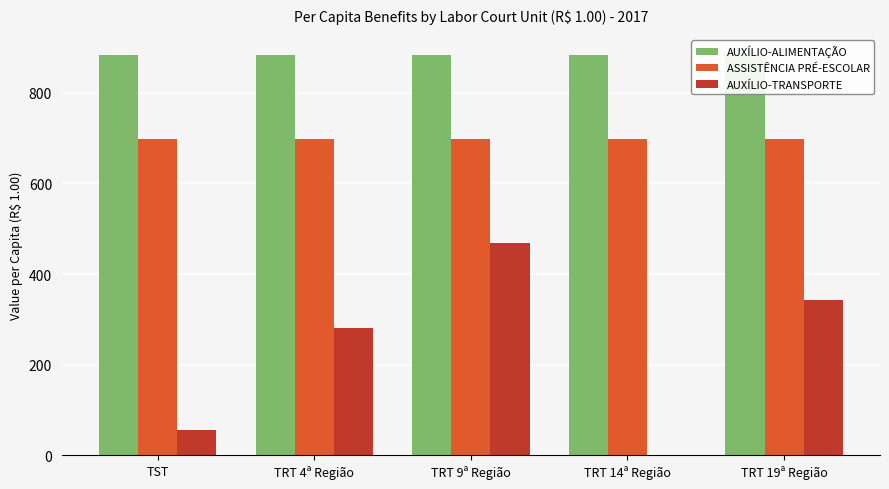

At how many categories does at least one series exceed 175?

5